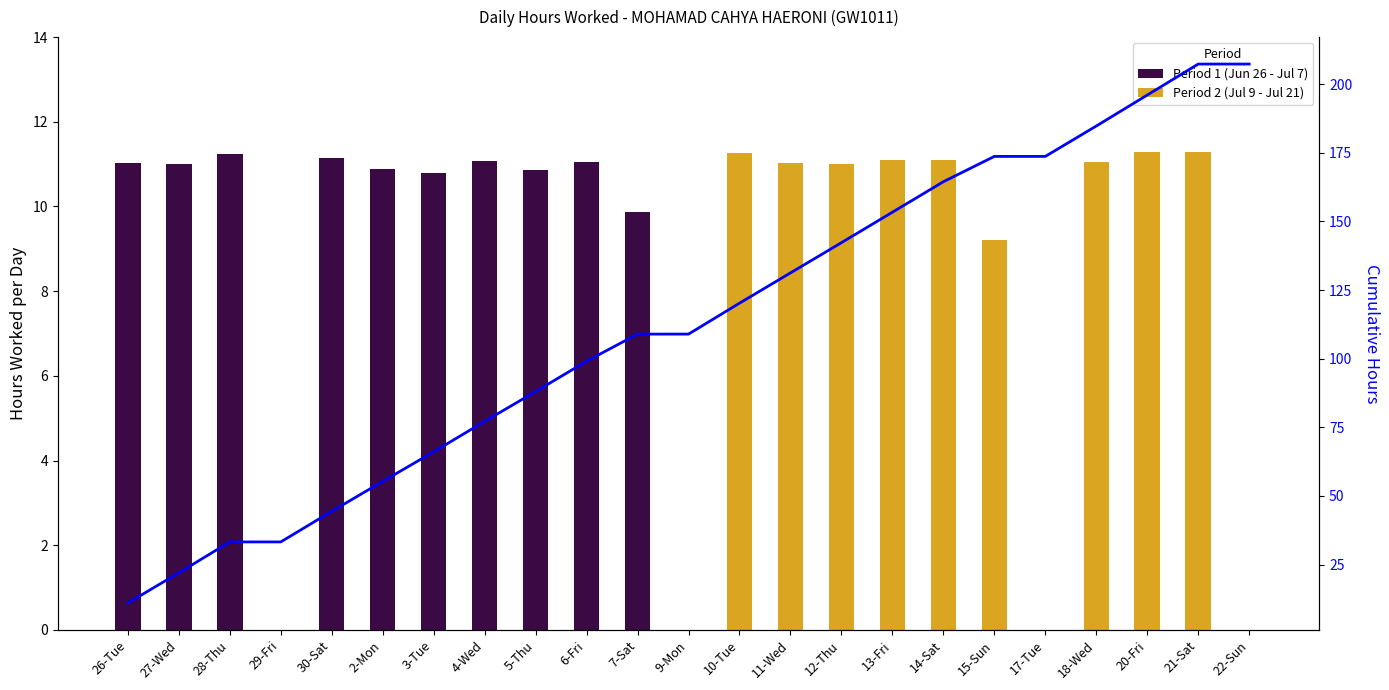

True or false: Period 1 (Jun 26 - Jul 7) has a value of 10.9 at 5-Thu.

True